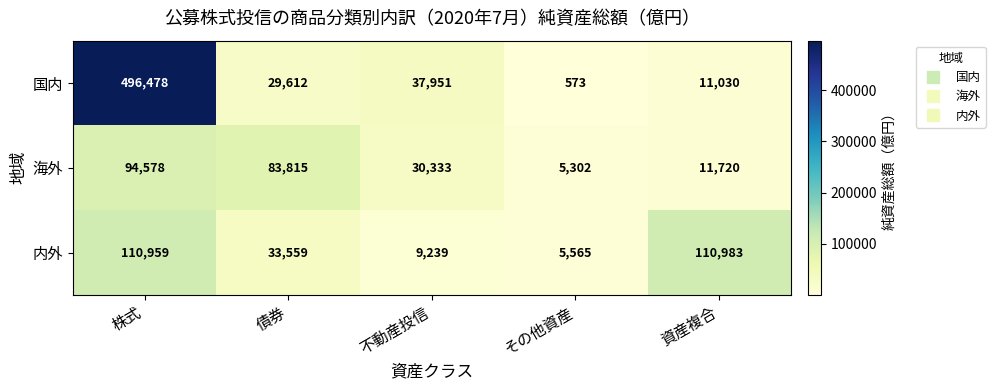

What is the difference between the second highest and second lowest values in the 海外 series?

72095